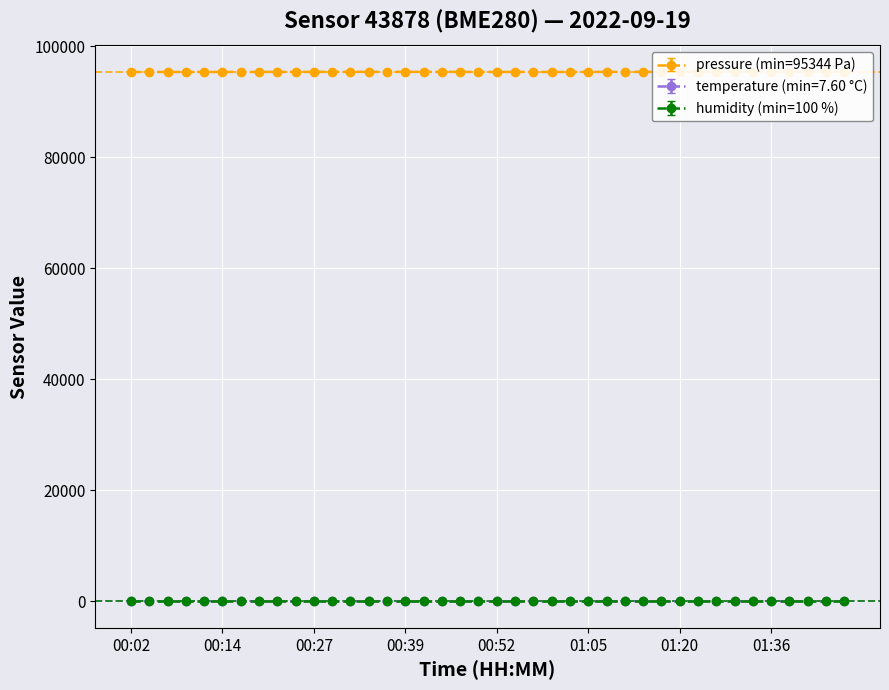

In temperature, how many points are higher than both neighbors (excluding endpoints)?

4